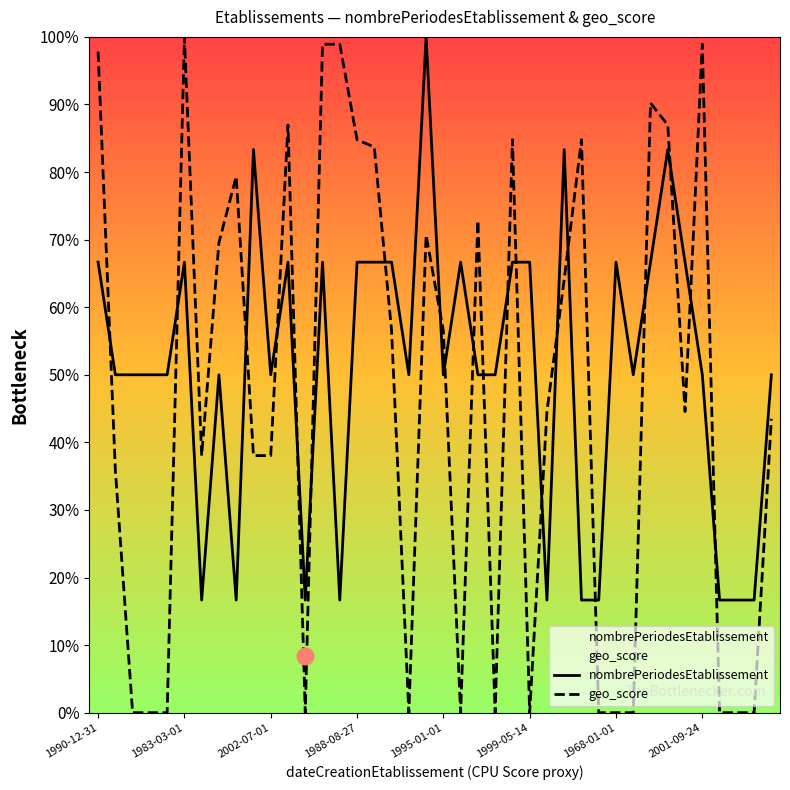

What is the label of the 17th point from the left?

1989-04-07